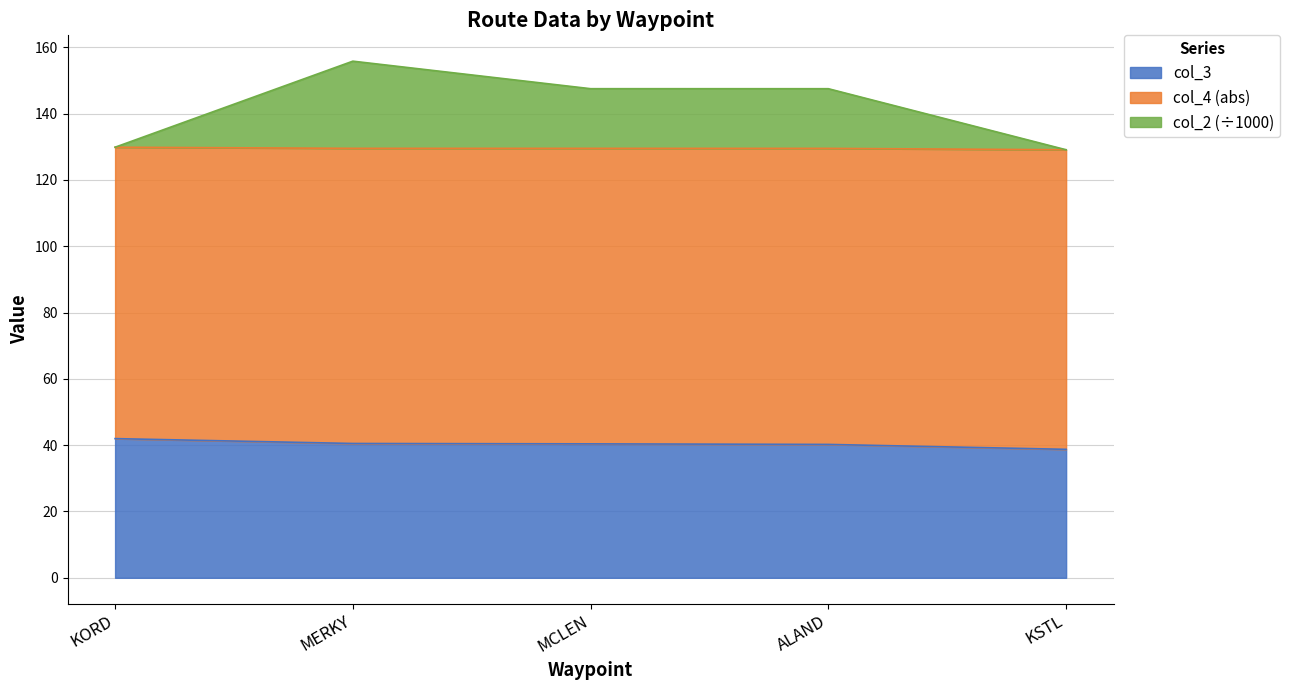

How many lines are shown in the chart?

3